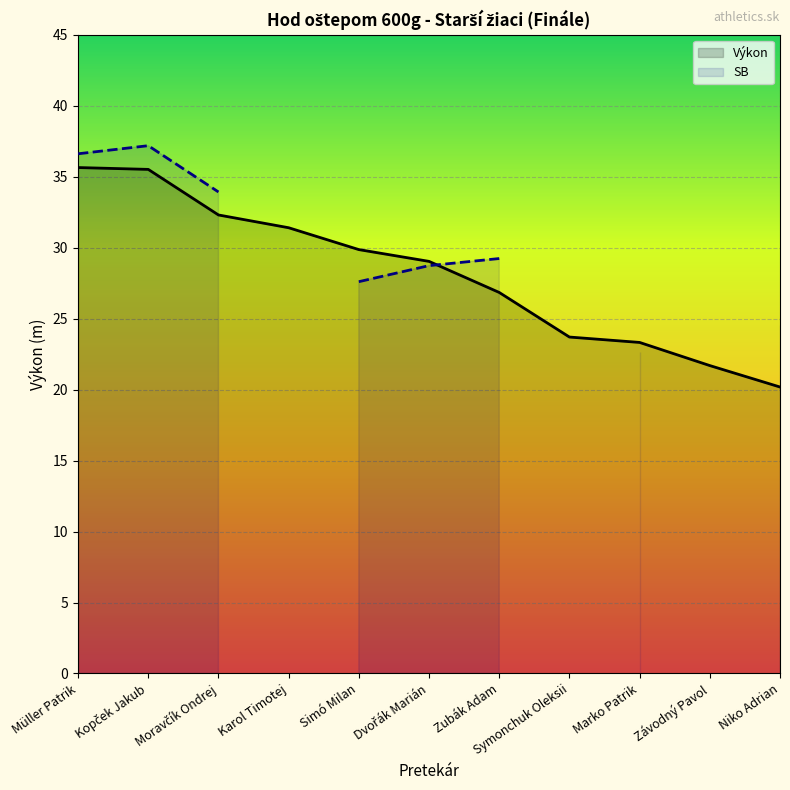

How many times do Výkon and SB cross each other?

1